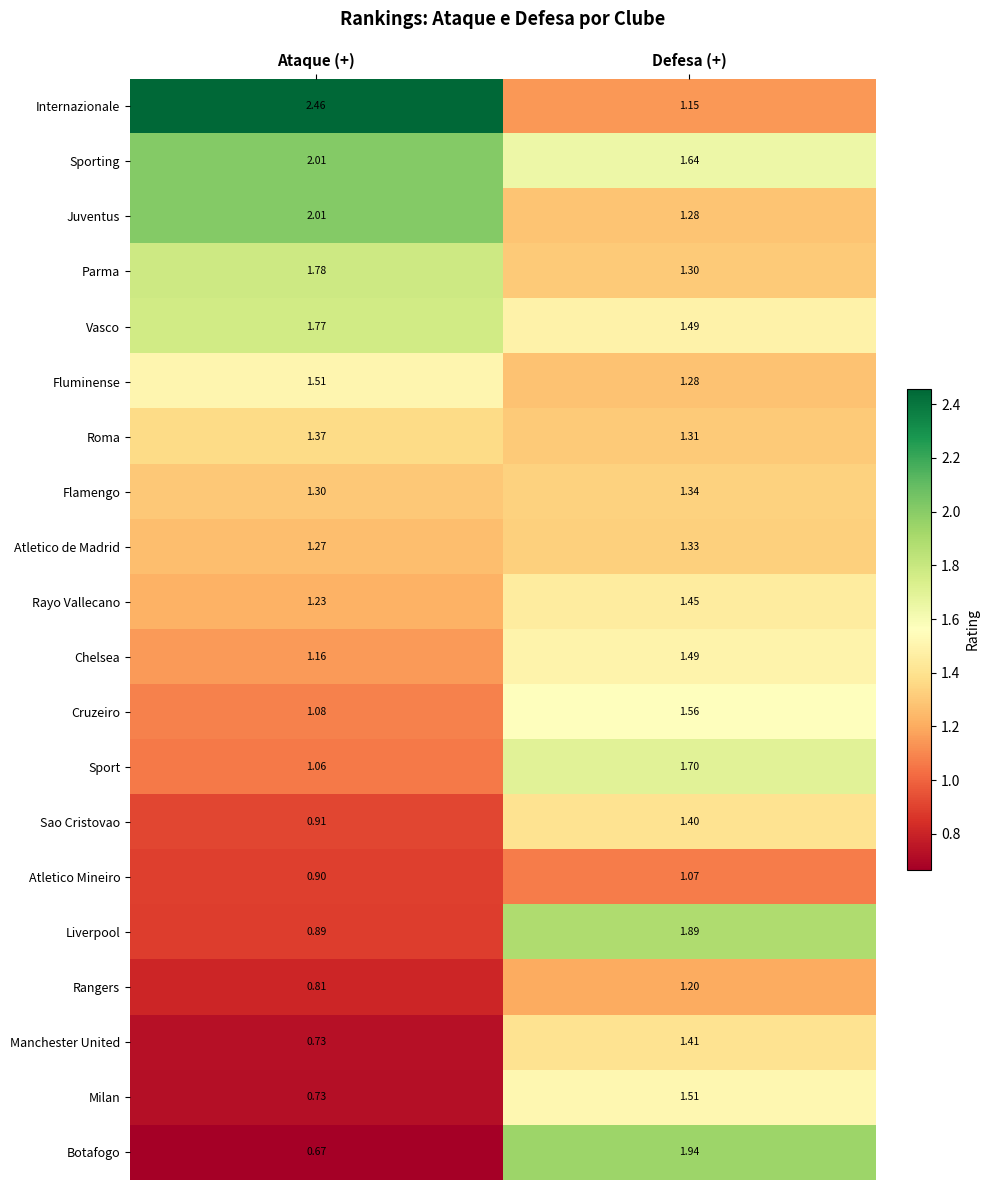

At which category is the sum across all series the highest?

Defesa (+)